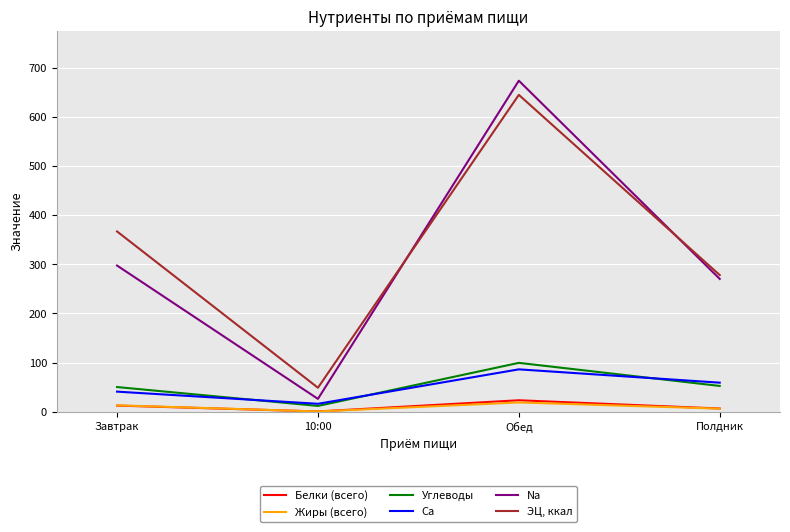

What is the minimum value shown in the chart?

0.4